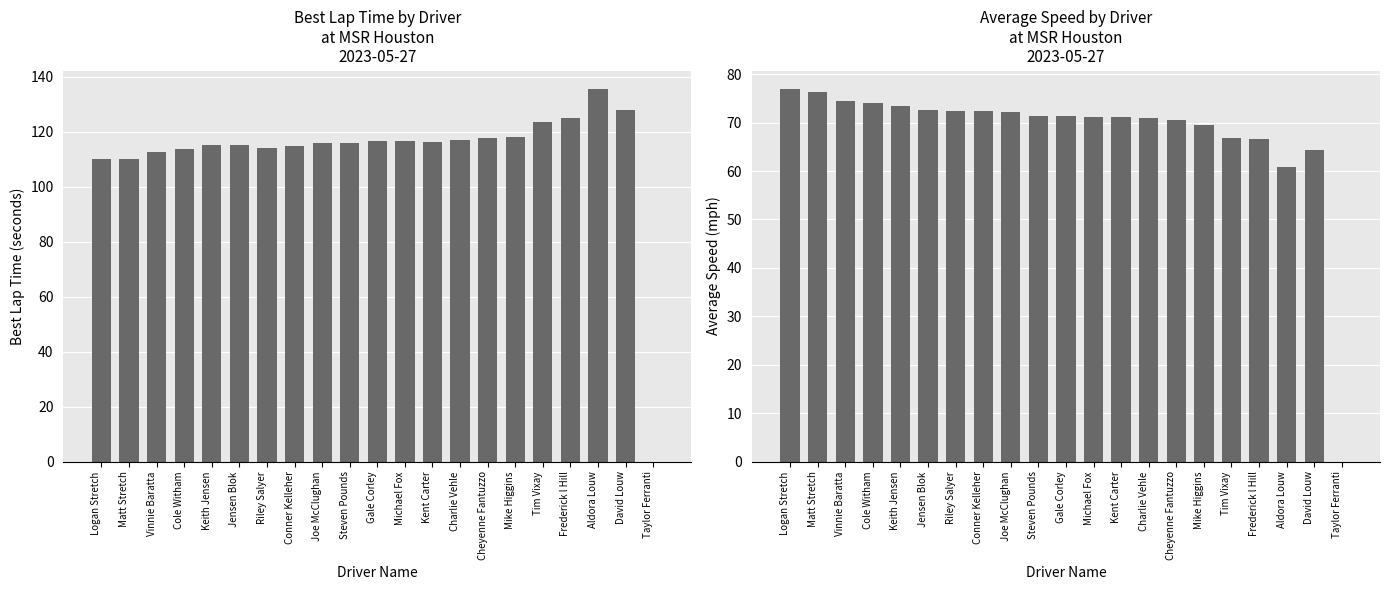

Which has a higher value, Logan Stretch or Keith Jensen?

Keith Jensen